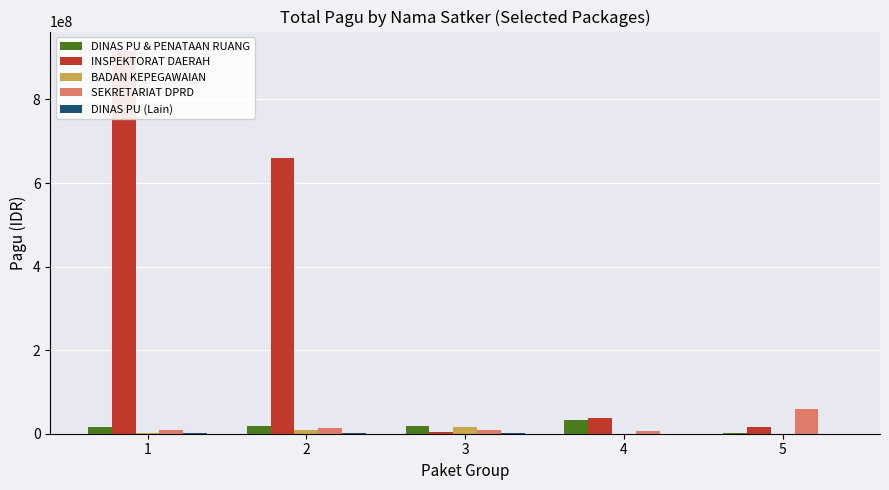

At which category is the sum across all series the highest?

1